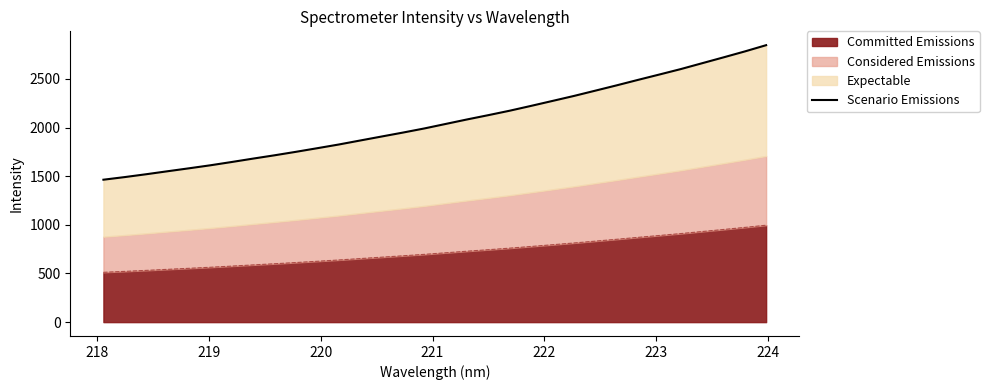

What is the highest value of the Committed Emissions series?

996.2